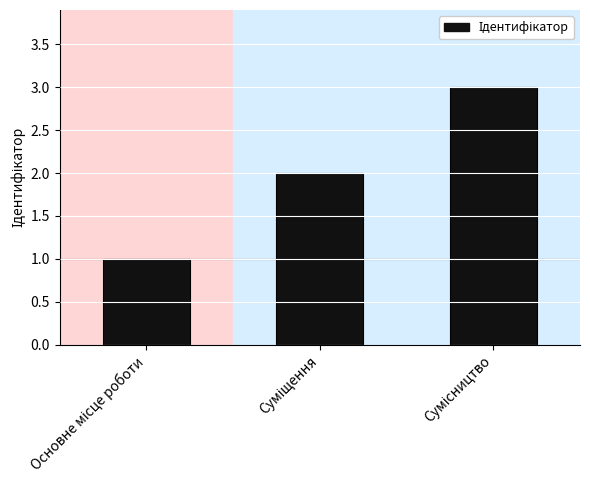

Reading right to left, transcribe all the data shown in this chart.

3	2	1